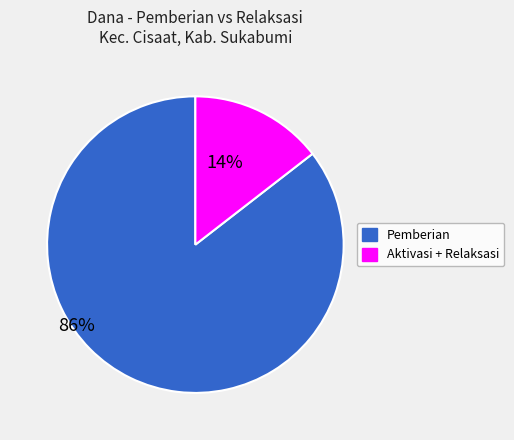

Is there a majority slice in this chart?

Yes